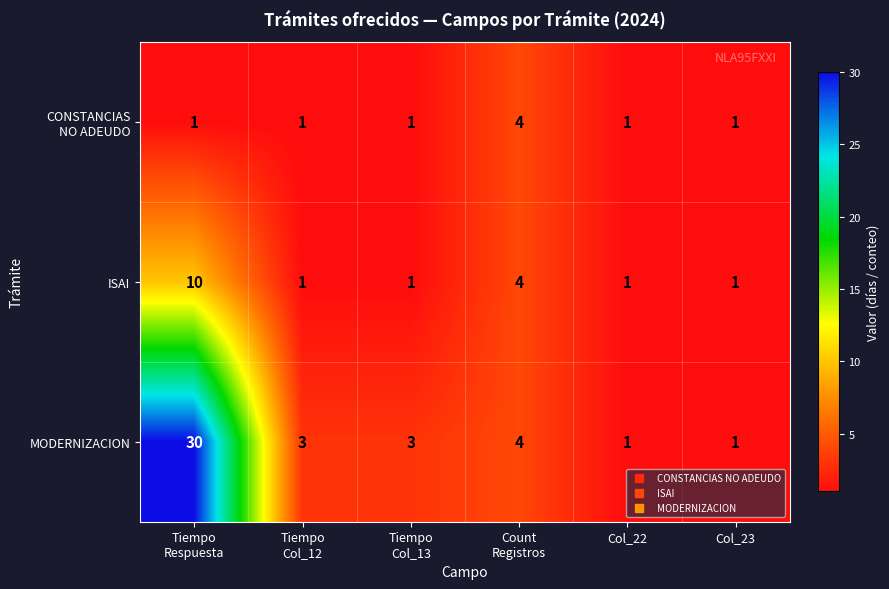

How many data points does each series have?

6